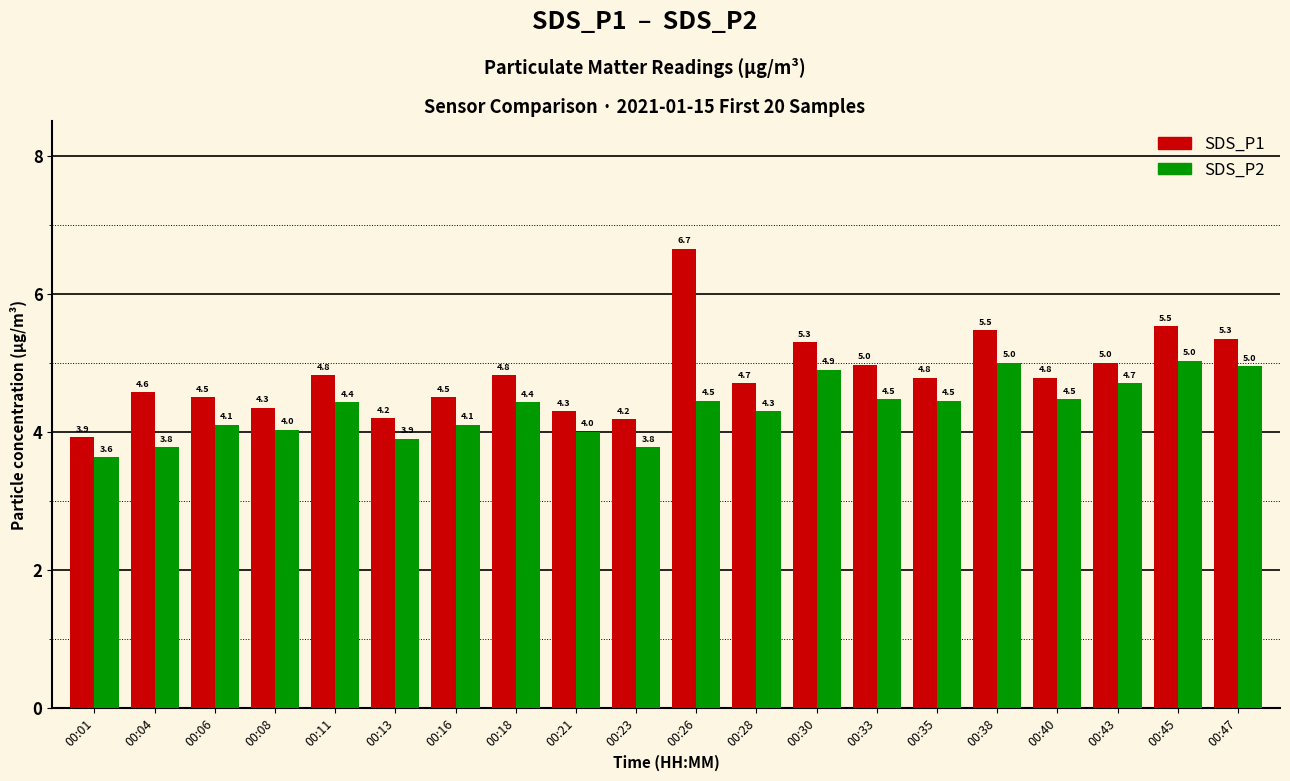

What is the difference between the maximum and minimum values in the SDS_P1 series?

2.7